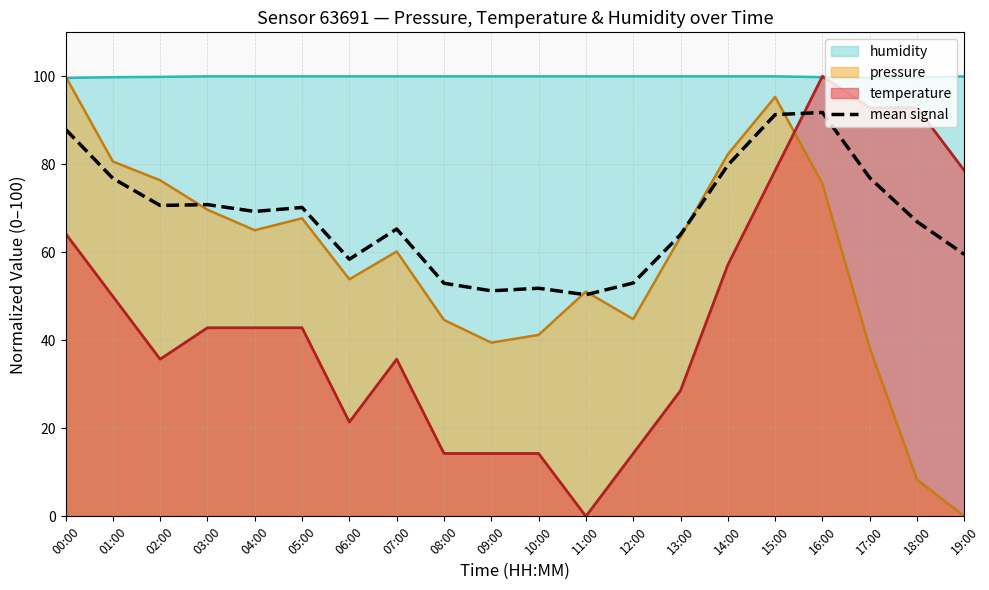

What is the minimum value shown in the chart?

0.0